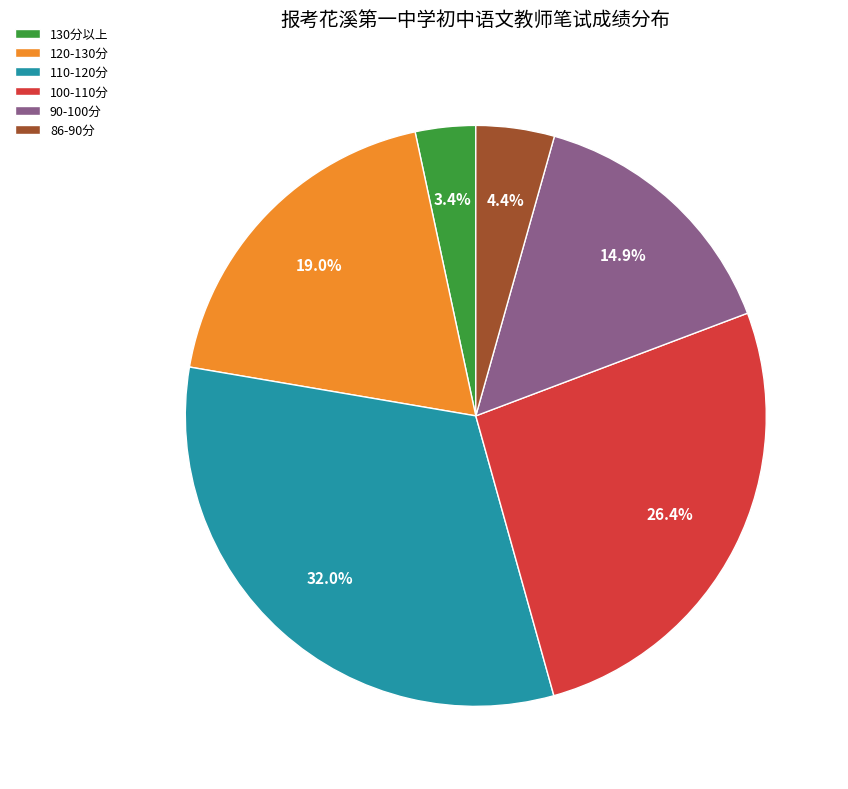

How many slices are in this pie chart?

6